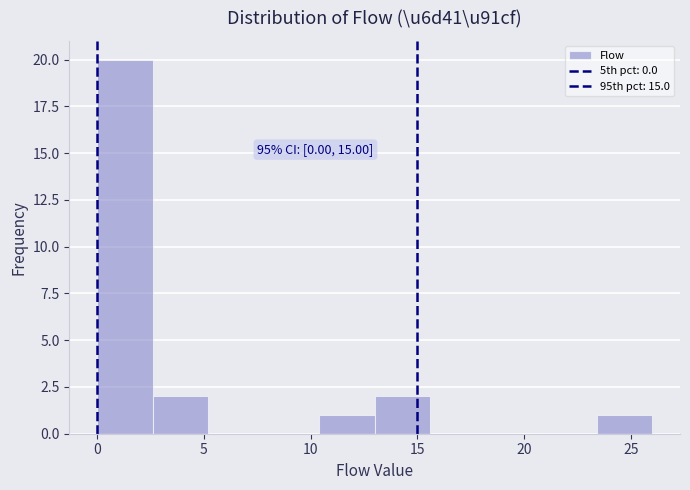

Over which range of the x-axis is the bar tallest?

0.0 to 2.6